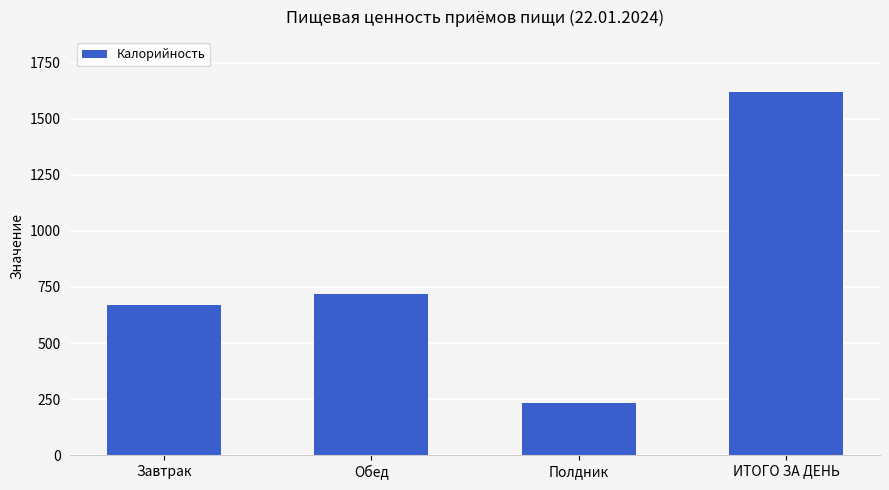

What is the value of the 3rd bar from the left?

232.5